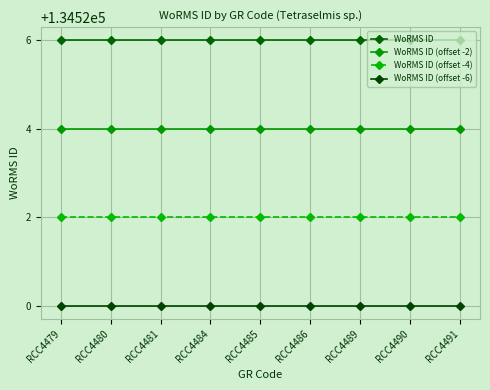

True or false: WoRMS ID (offset -4) has a value of 231767 at RCC4486.

False